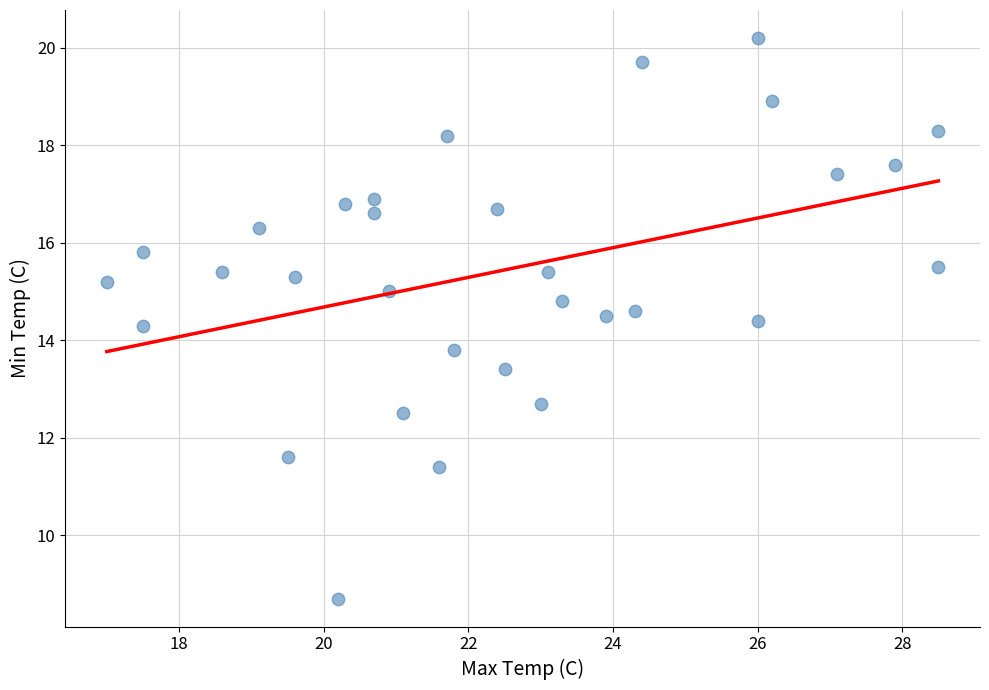

What is the range of X values (max minus min)?

11.5